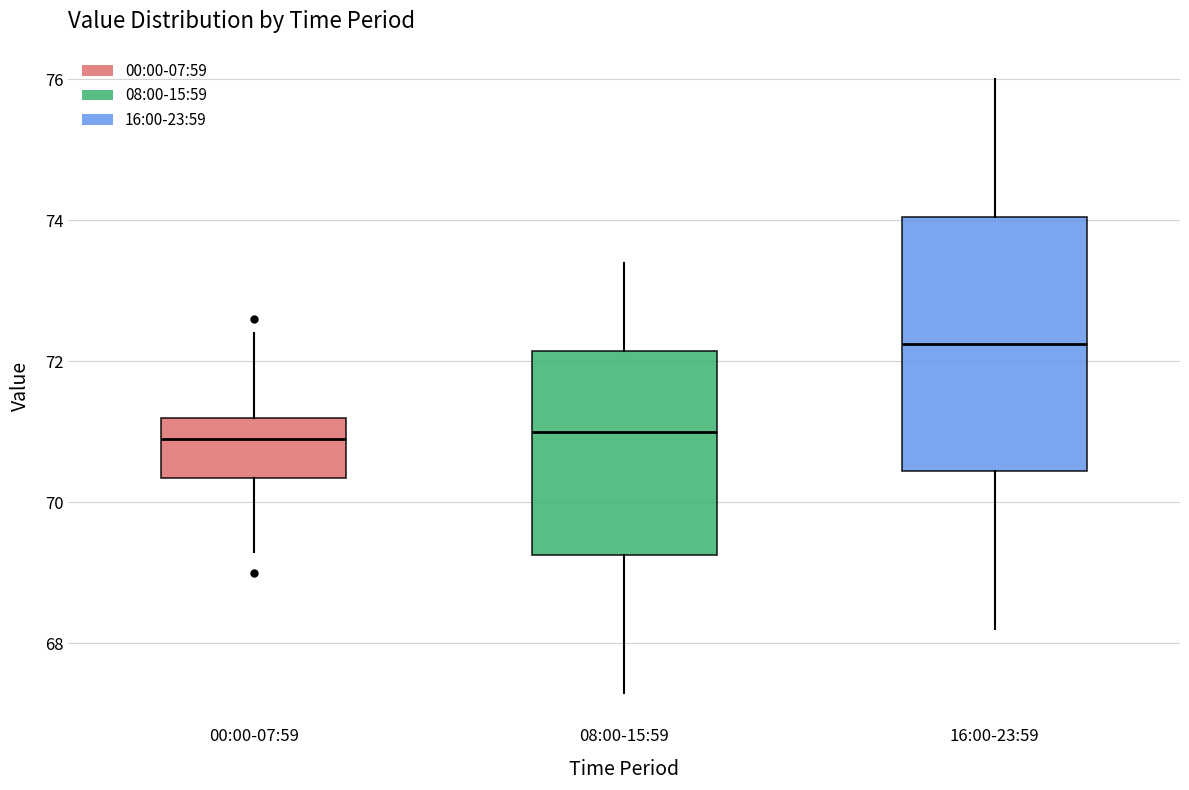

Reading left to right, read every box against the y-axis: the position of its median line, the range the box covers, and the ends of its whiskers. The values are not printed on the chart, so give them approximately, as read against the axis.

00:00-07:59: median 71.0, box 70.4 to 71.2, whiskers 69.4 to 72.4
08:00-15:59: median 71.0, box 69.2 to 72.2, whiskers 67.4 to 73.4
16:00-23:59: median 72.2, box 70.4 to 74.0, whiskers 68.2 to 76.0